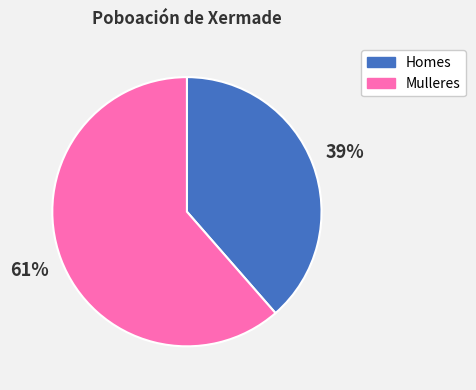

To the nearest percent, what is the average slice percentage?

50%